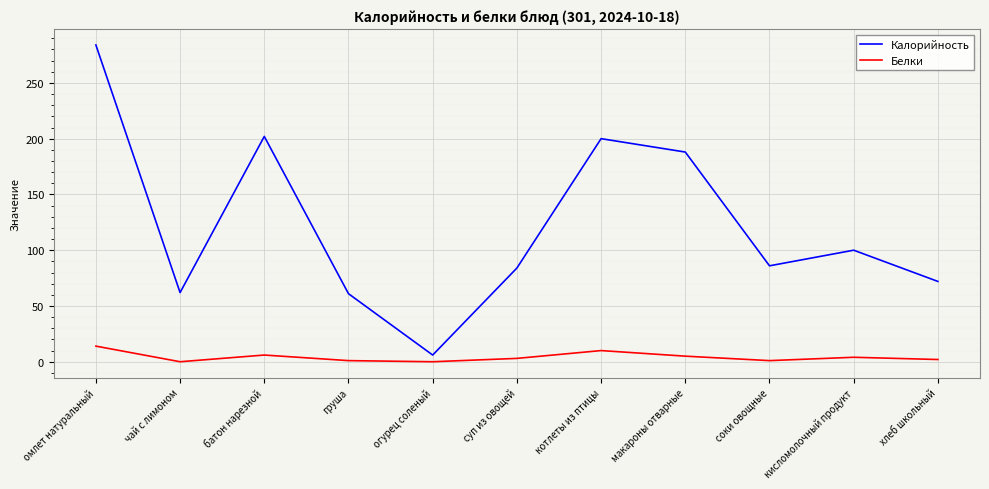

How many lines are shown in the chart?

2